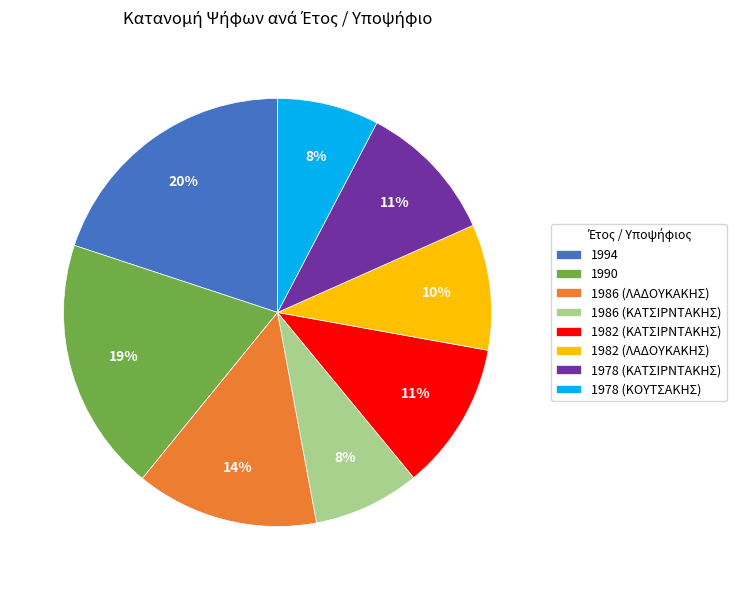

To the nearest percent, what is the difference between the largest and smallest slice percentages?

12%